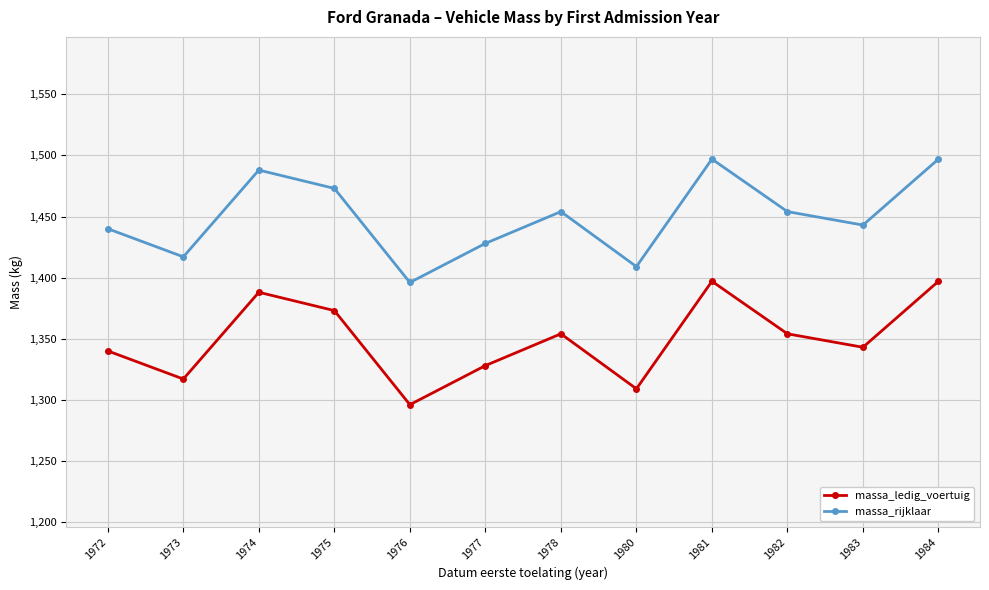

What is the difference between the second highest and minimum values in the massa_rijklaar series?

101